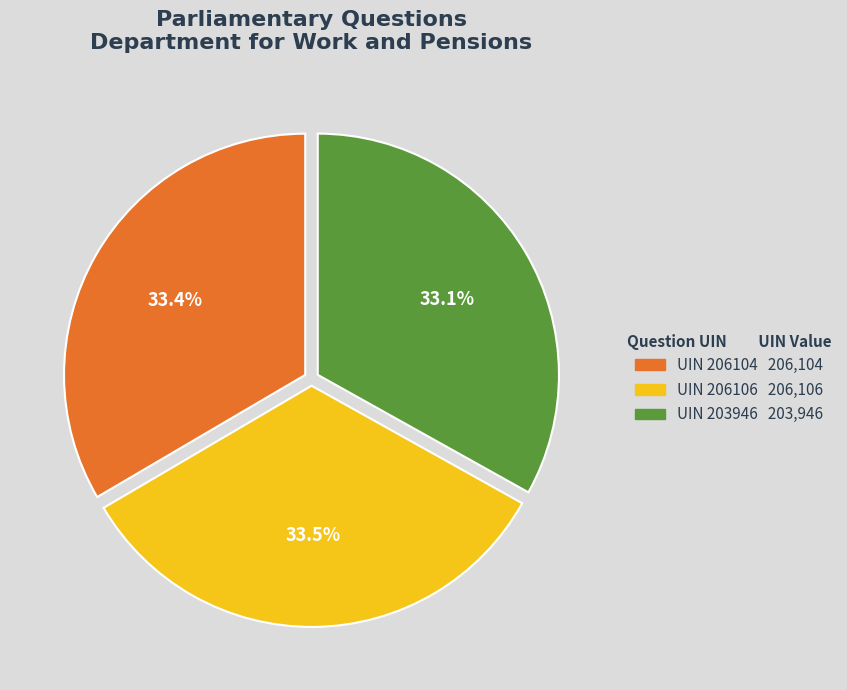

Is there any slice that represents more than half of the pie?

No